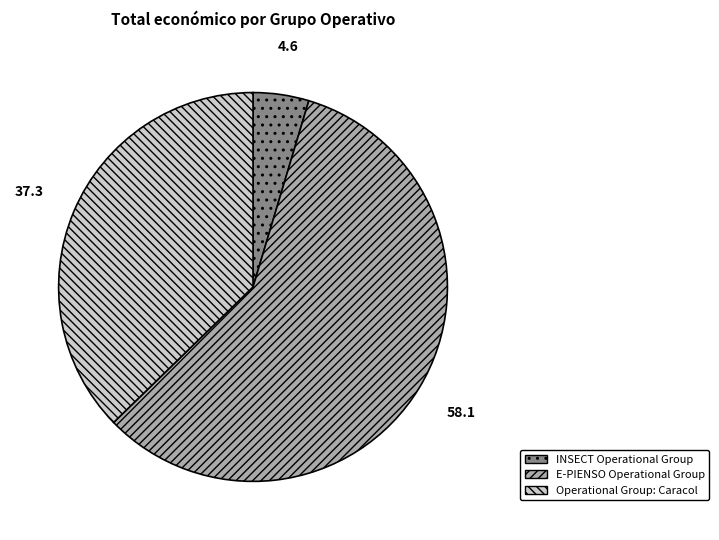

Between INSECT Operational Group and E-PIENSO Operational Group, which is larger?

E-PIENSO Operational Group